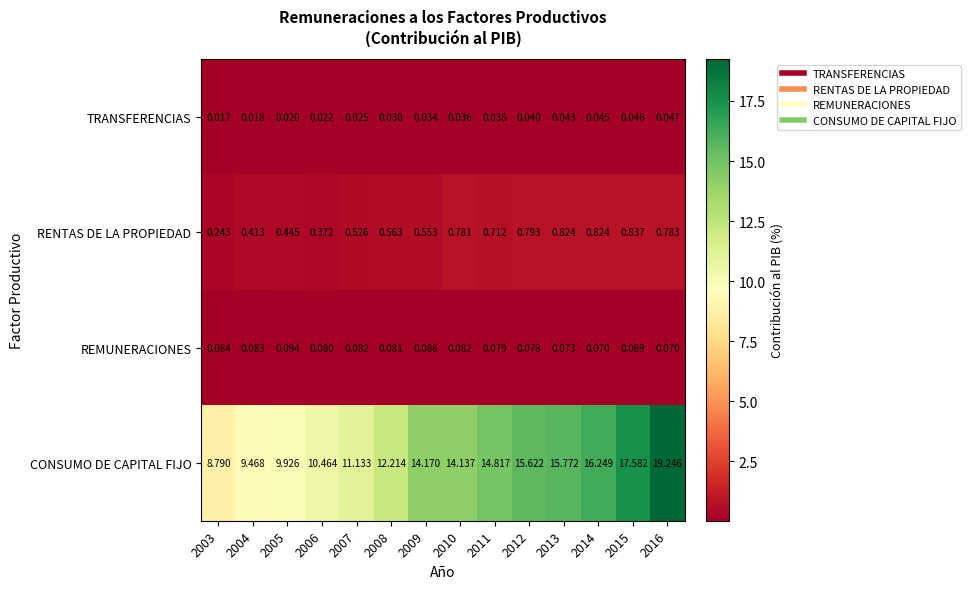

How many distinct data groups are displayed?

4